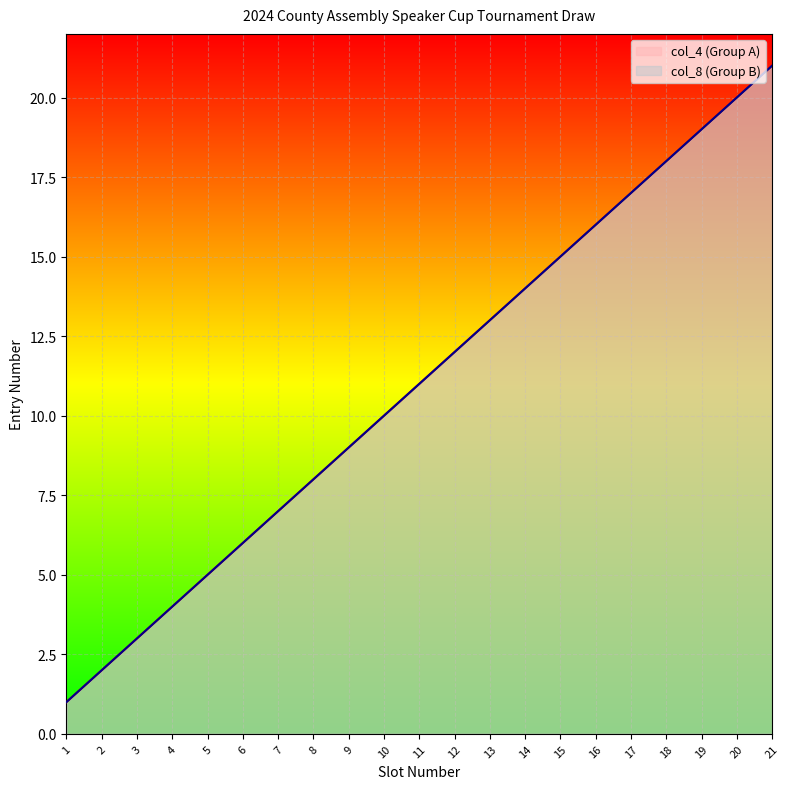

The col_4 (Group A) series shows 7 at 7. True or false?

True